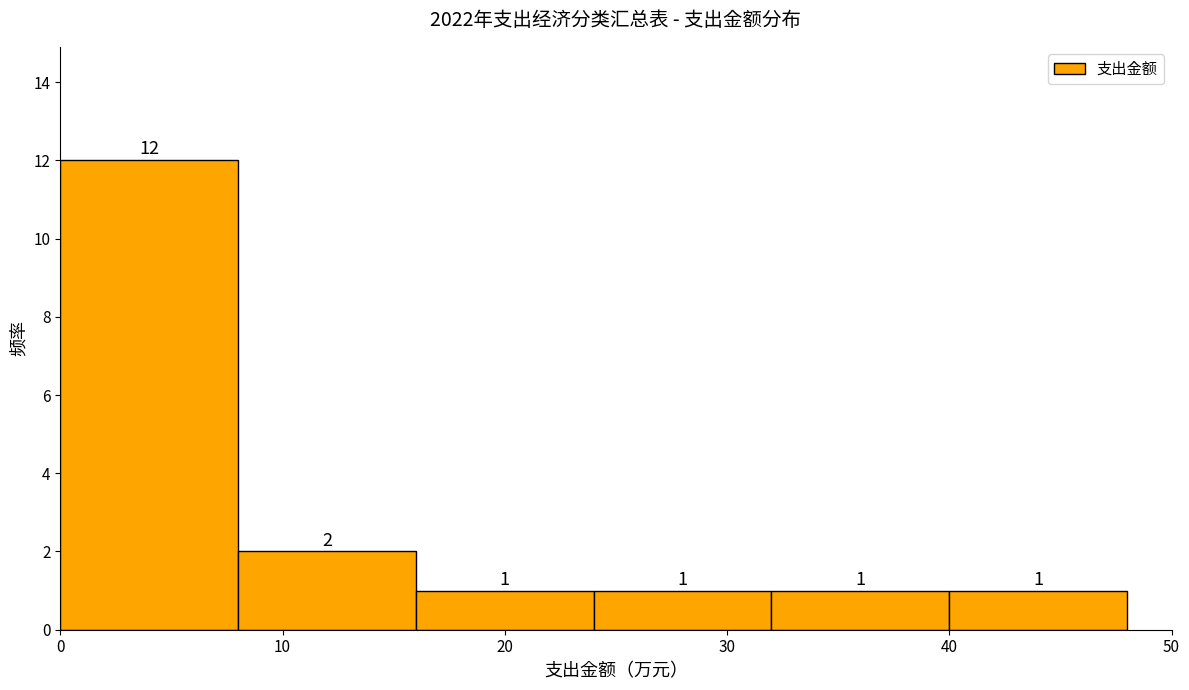

Which range on the x-axis has the tallest bar?

0 to 8